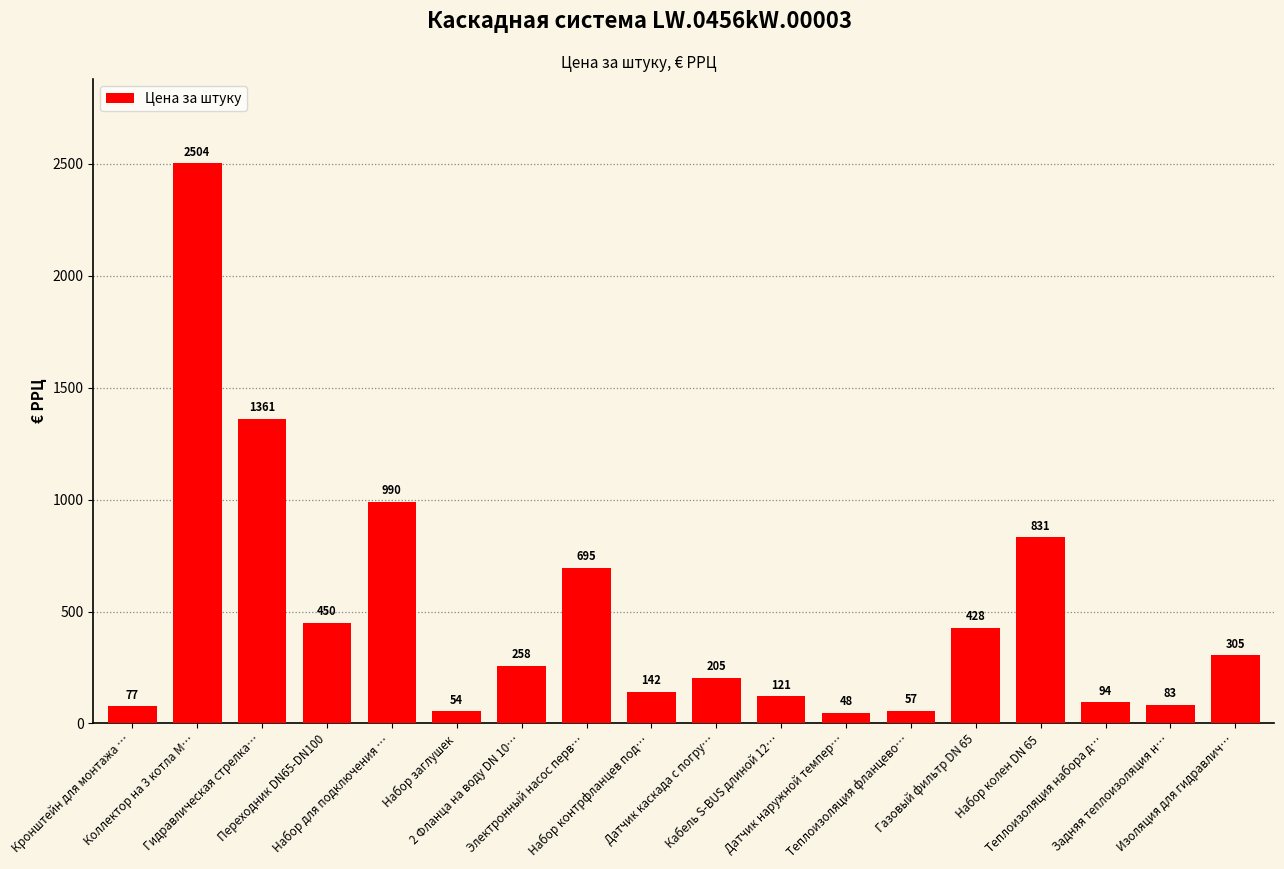

Reading left to right, extract all data points from this chart.

Кронштейн для монтажа …=77	Коллектор на 3 котла M…=2504	Гидравлическая стрелка…=1361	Переходник DN65-DN100=450	Набор для подключения …=990	Набор заглушек=54	2 Фланца на воду DN 10…=258	Электронный насос перв…=695	Набор контрфланцев под…=142	Датчик каскада с погру…=205	Кабель S-BUS длиной 12…=121	Датчик наружной темпер…=48	Теплоизоляция фланцево…=57	Газовый фильтр DN 65=428	Набор колен DN 65=831	Теплоизоляция набора д…=94	Задняя теплоизоляция н…=83	Изоляция для гидравлич…=305